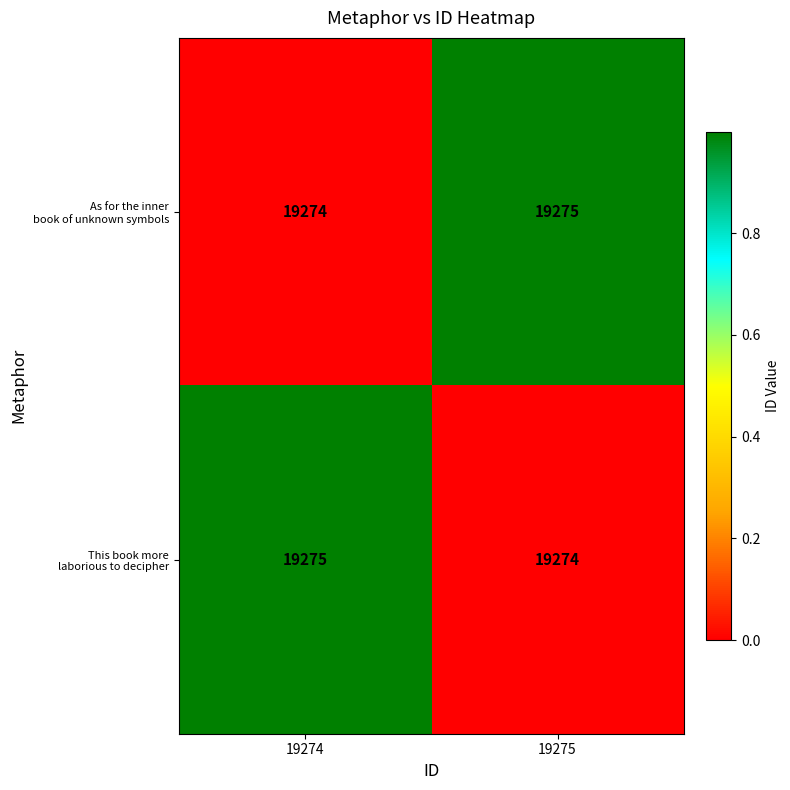

Count the number of categories in the chart.

2